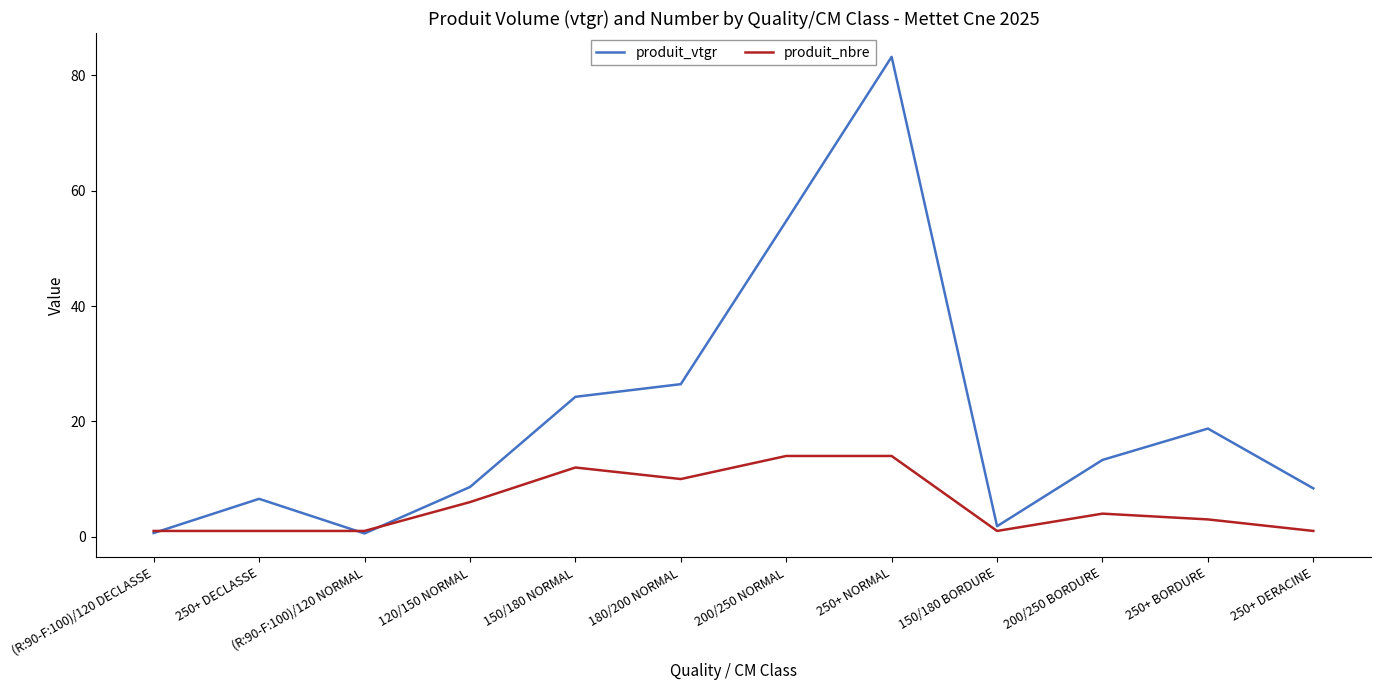

At how many categories does at least one series exceed 25?

3